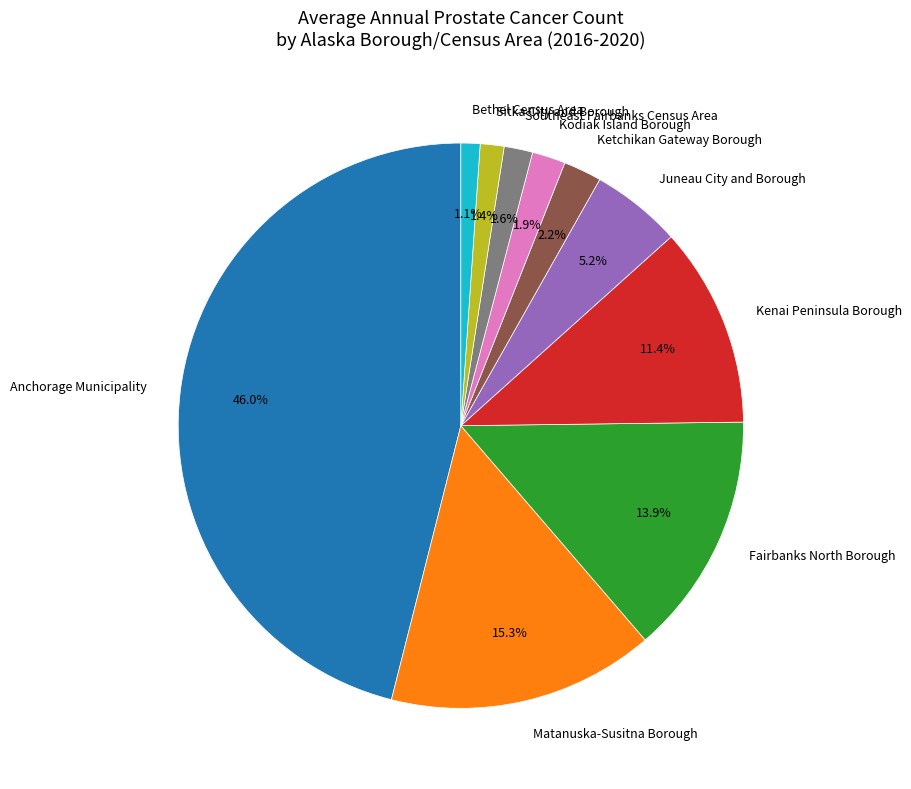

Which category has the biggest portion of the pie?

Anchorage Municipality